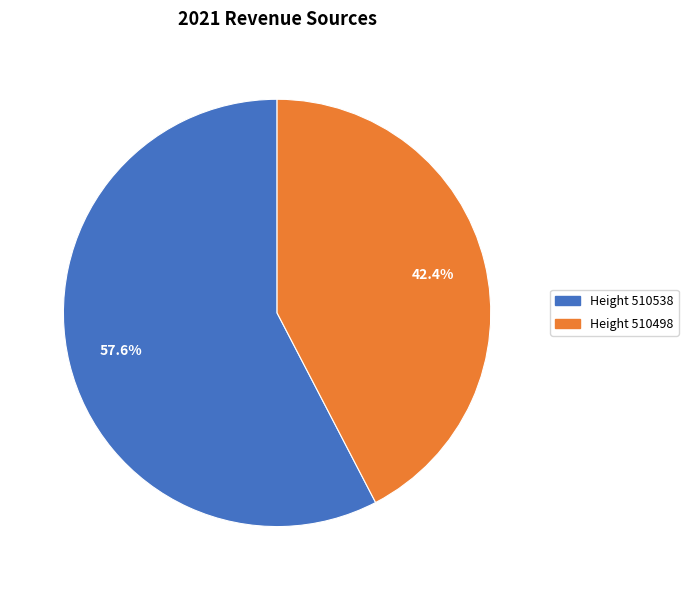

Is there a majority slice in this chart?

Yes